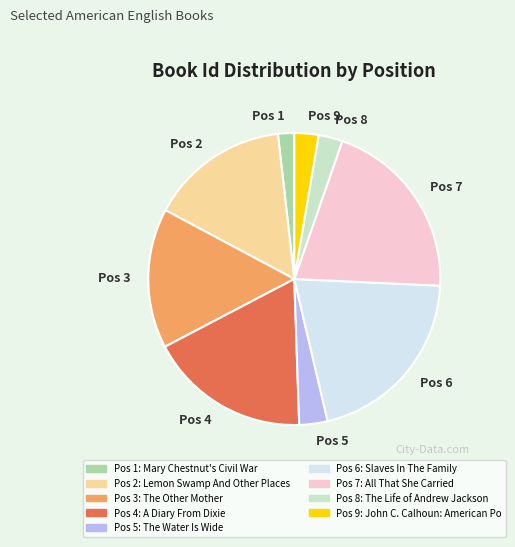

The Pos 4 slice represents 18% of the pie. True or false?

True